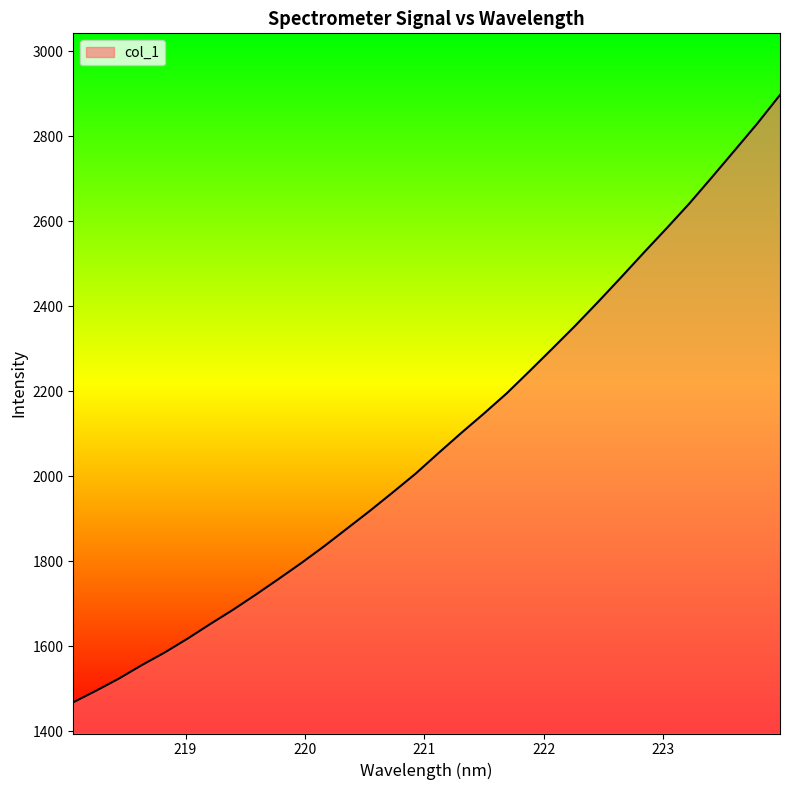

What is the smallest value displayed?

1468.5